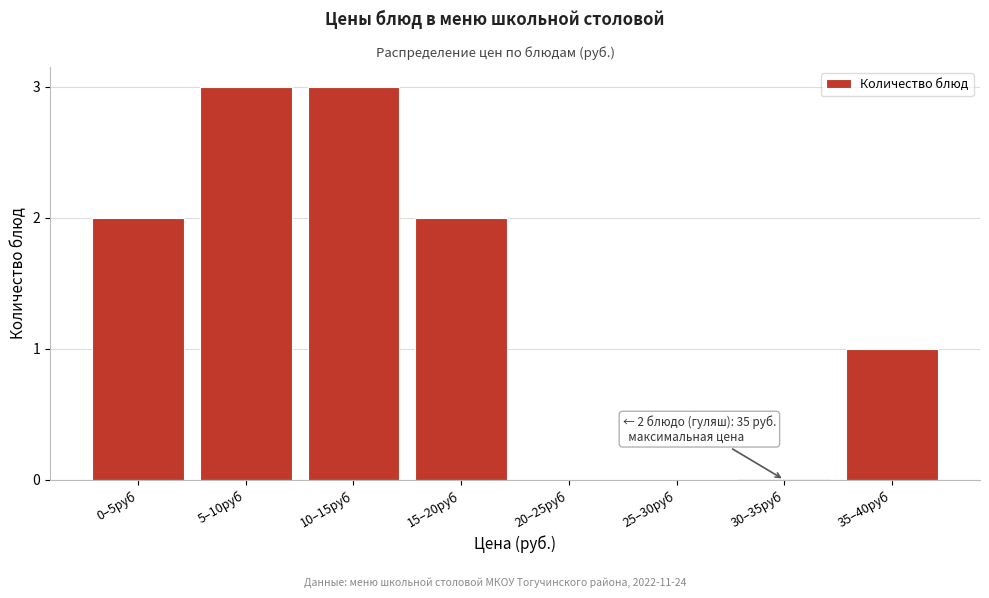

Reading left to right, transcribe all the data shown in this chart.

0–5руб=2	5–10руб=3	10–15руб=3	15–20руб=2	20–25руб=0	25–30руб=0	30–35руб=0	35–40руб=1